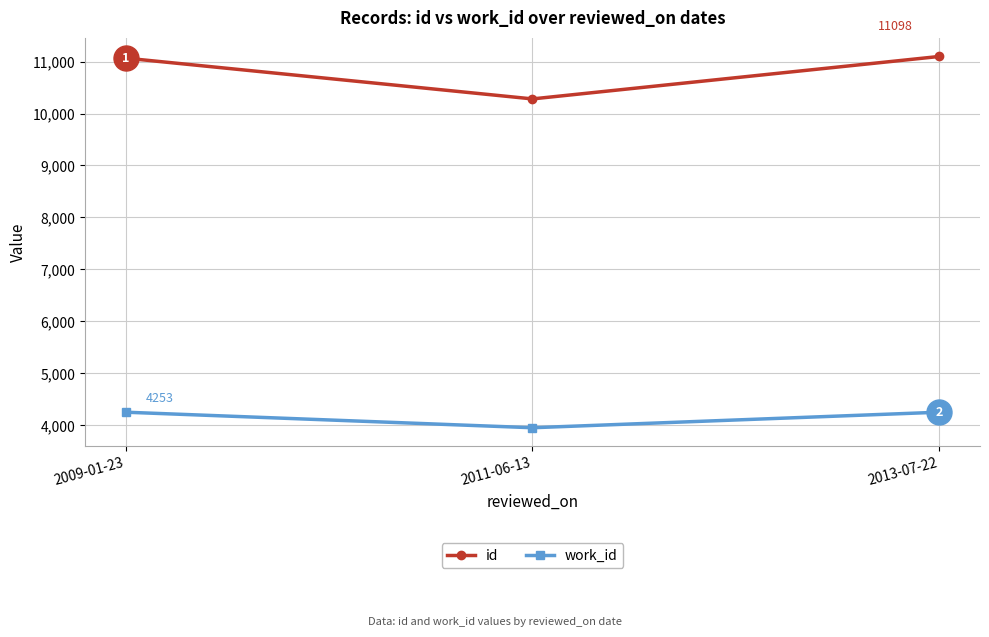

True or false: work_id has a value of 4253 at 2009-01-23.

True